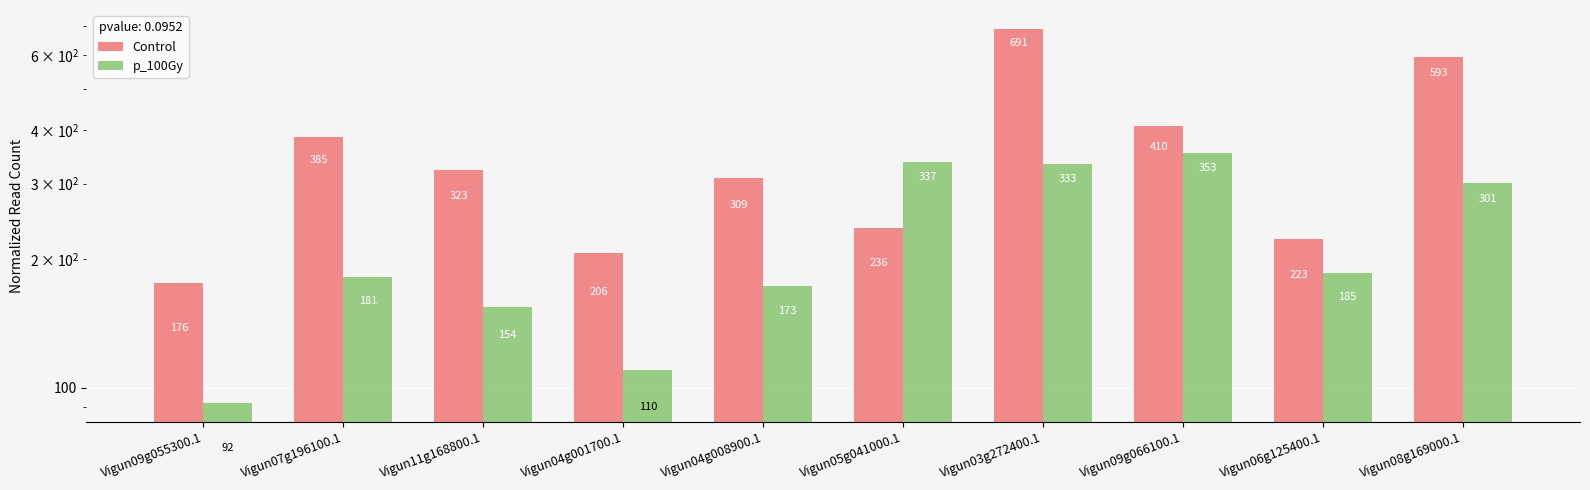

At which category is the sum across all series the highest?

Vigun03g272400.1